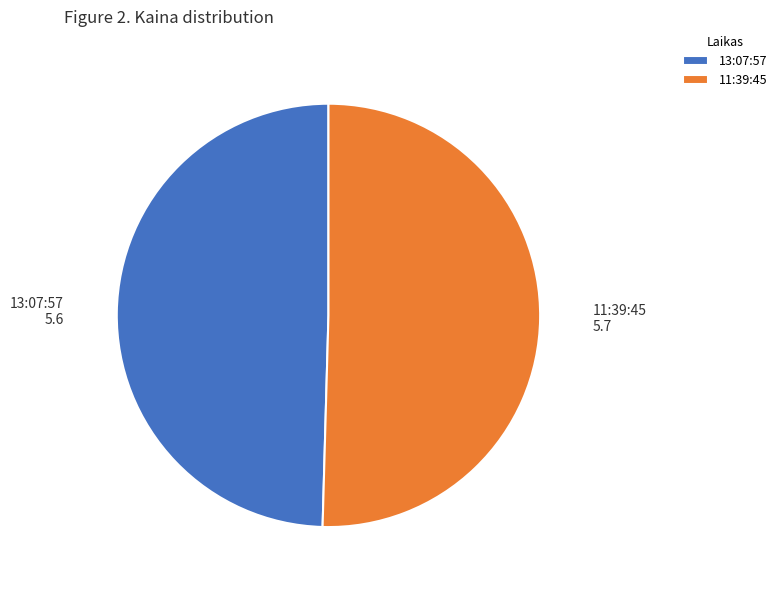

The 13:07:57 slice represents 55% of the pie. True or false?

False